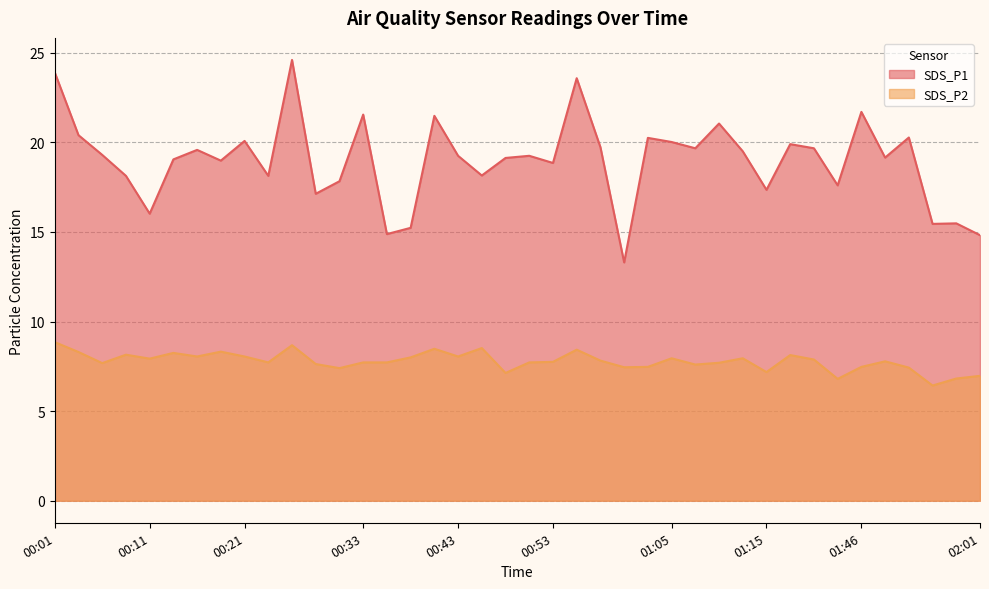

Which category has the highest value across all series?

00:26